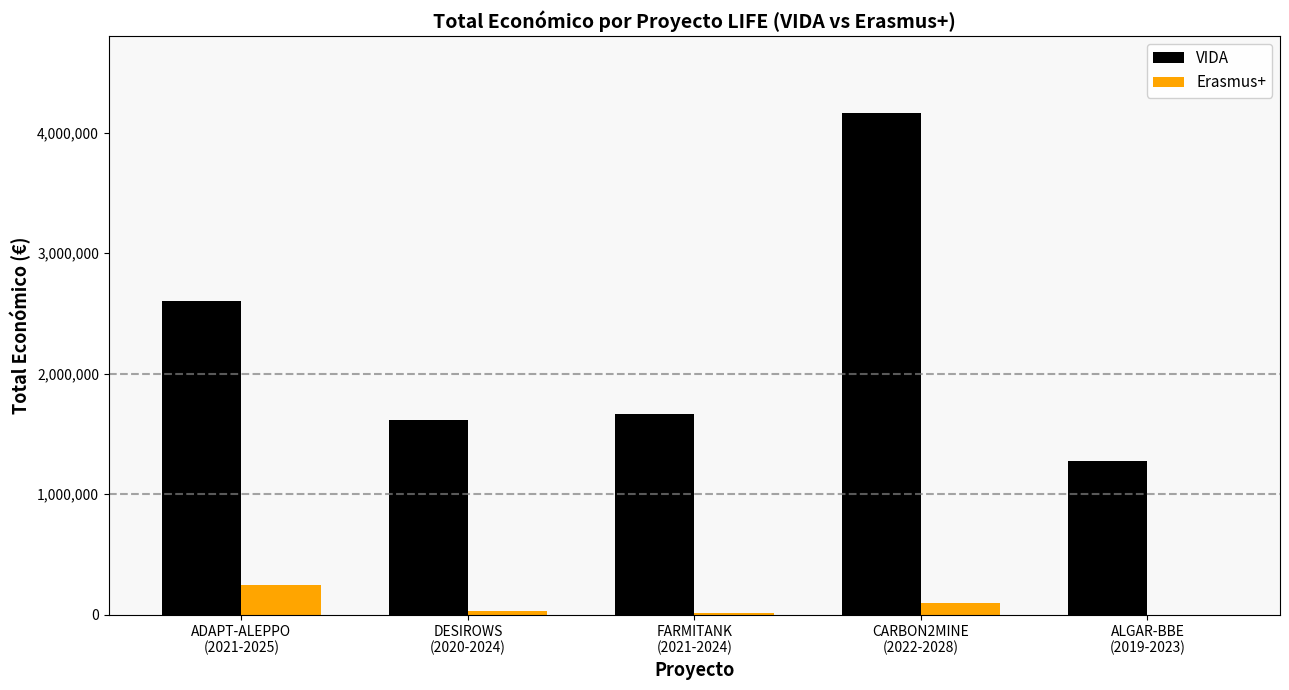

Which series has the largest total across all categories?

VIDA